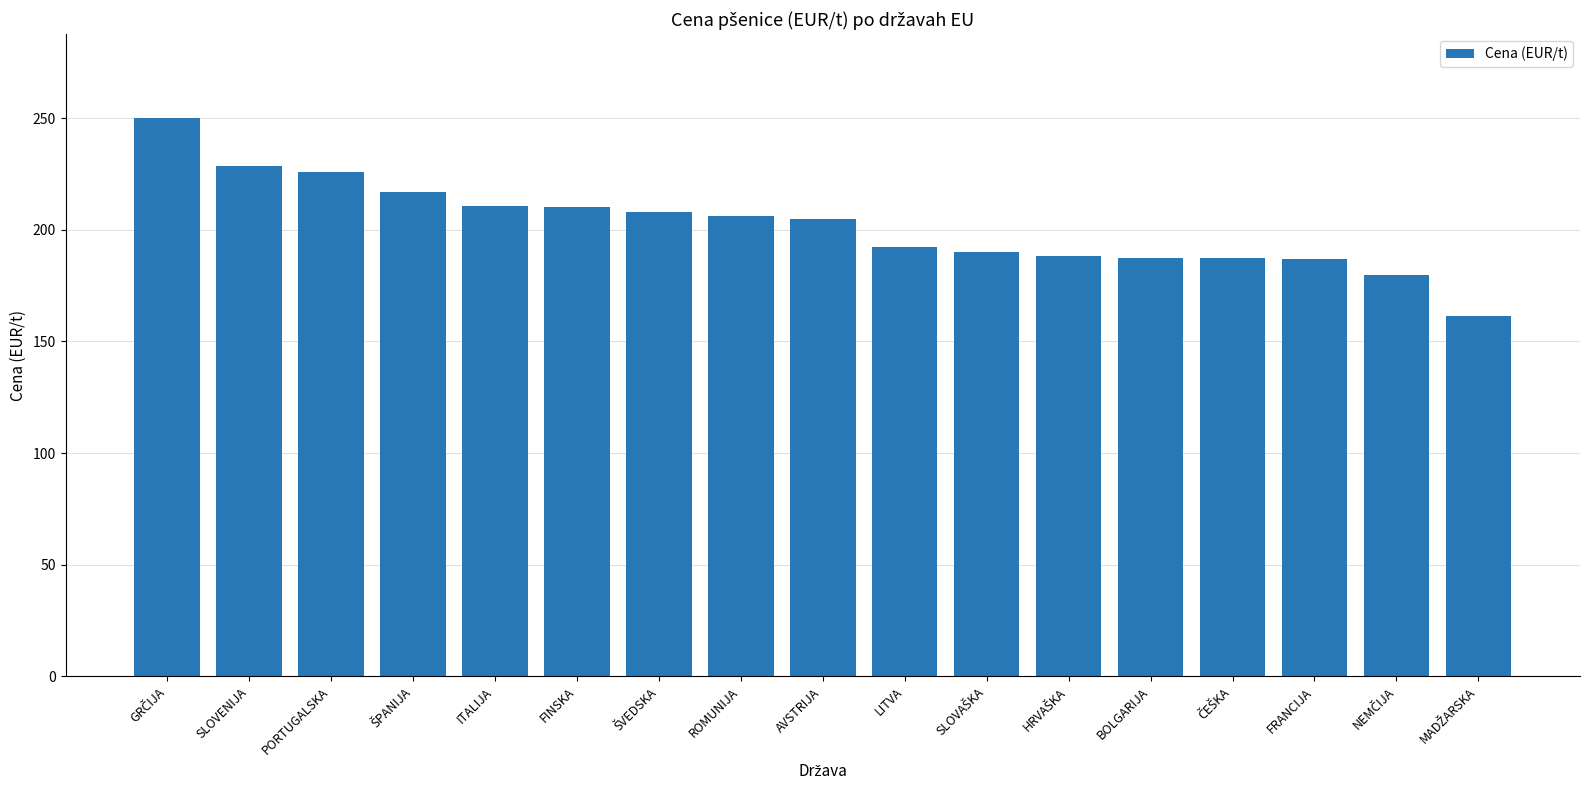

What is the ratio of the value at BOLGARIJA to the value at PORTUGALSKA?

0.8